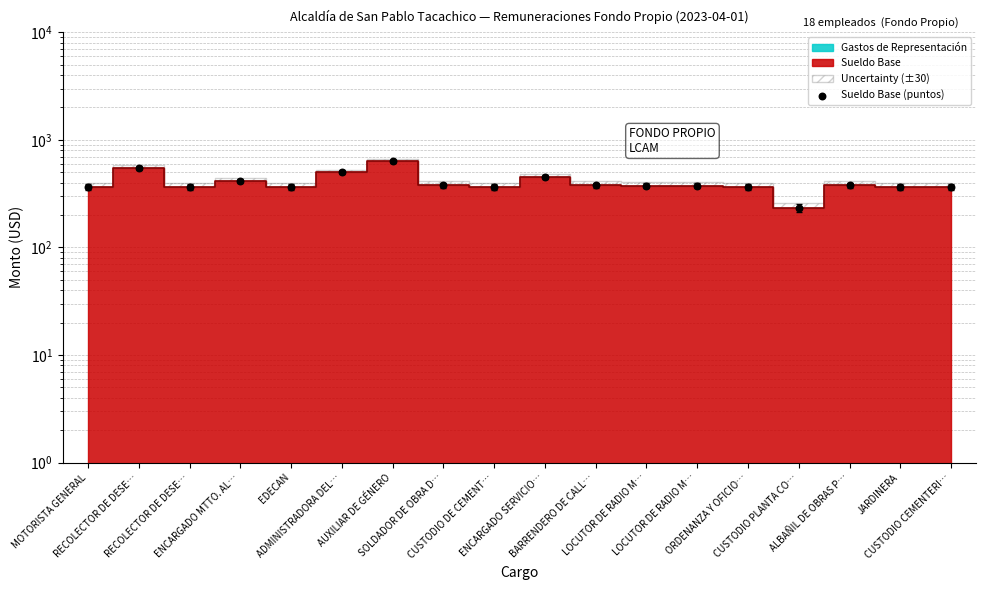

Which has a higher value, BARRENDERO DE CALL… or CUSTODIO DE CEMENT…?

BARRENDERO DE CALL…